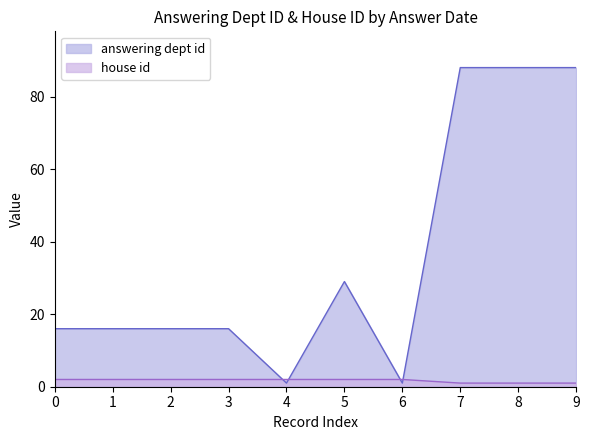

Which series has the widest spread of values?

answering dept id